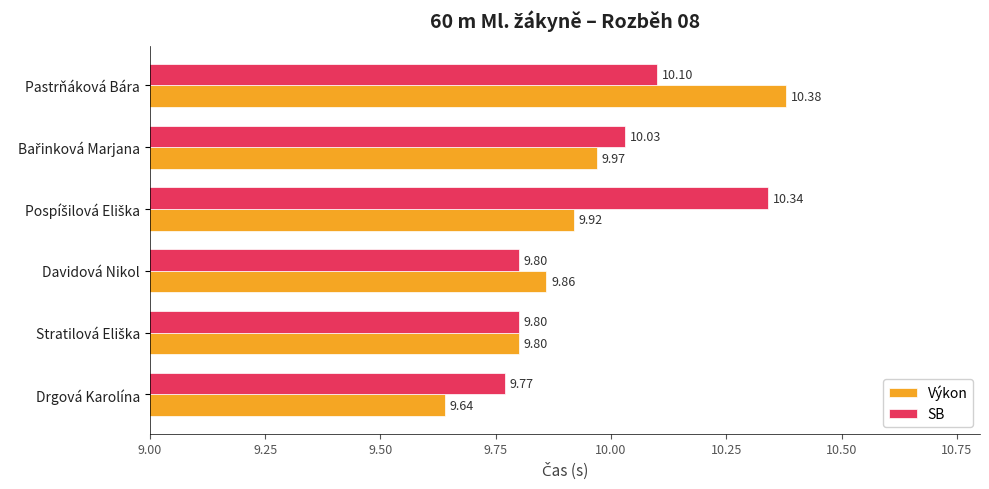

Rank the series by their maximum value, from highest to lowest.

Výkon, SB